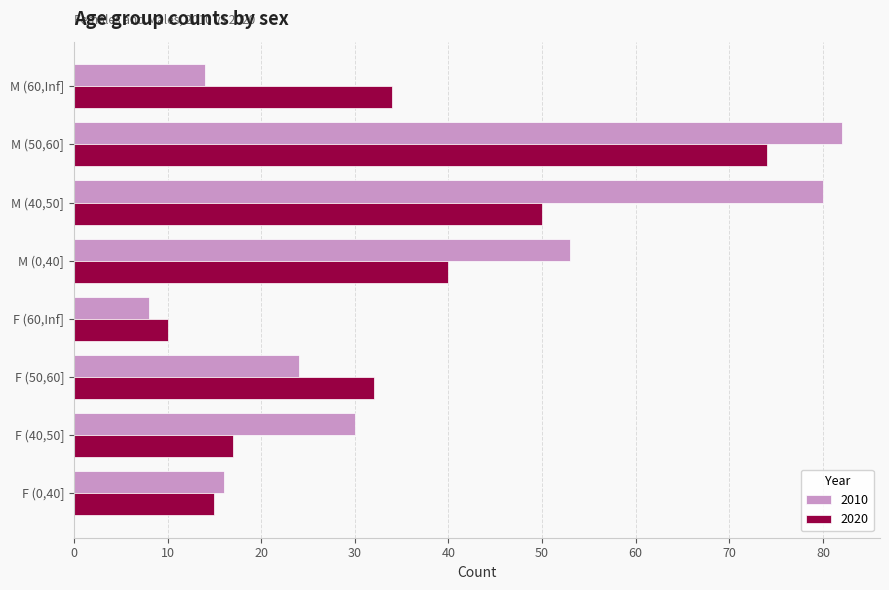

Which series has the largest total across all categories?

2010